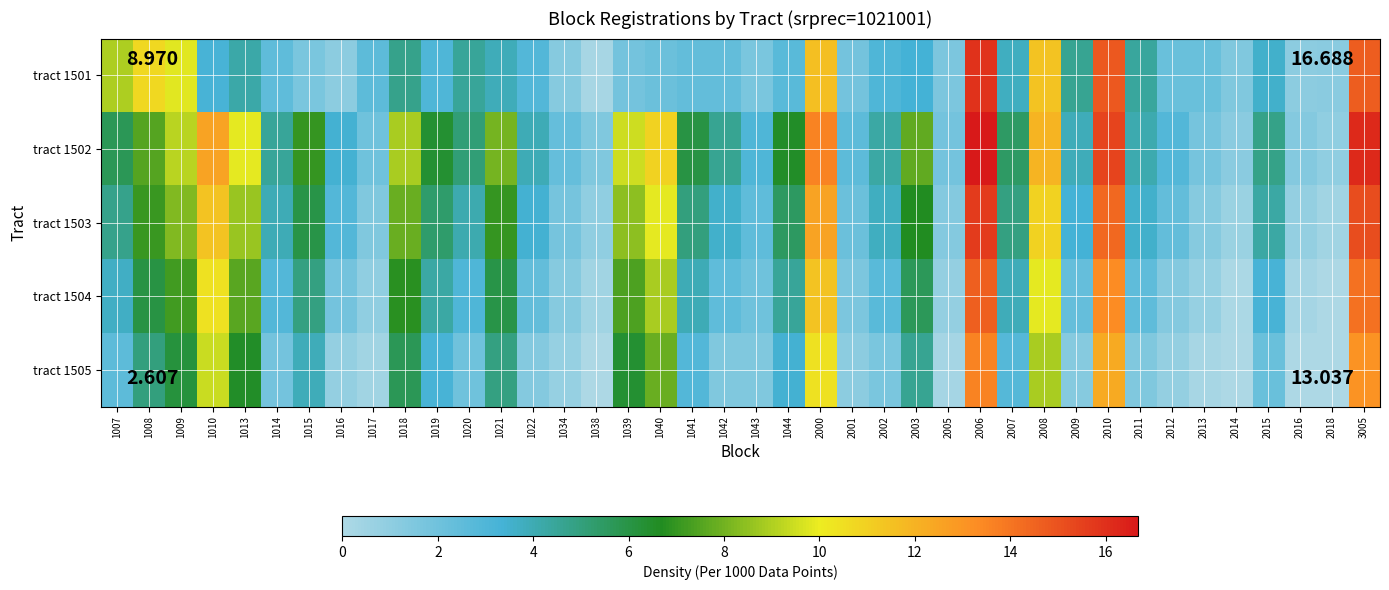

Reading left to right, transcribe all the data shown in this chart.

tract 1501: 1007=9.0	1008=10.7	1009=9.8	1010=3.2	1013=4.2	1014=2.5	1015=1.7	1016=1.0	1017=2.6	1018=4.7	1019=3.0	1020=4.5	1021=3.9	1022=2.9	1034=1.3	1038=0.2	1039=1.9	1040=2.1	1041=2.4	1042=2.4	1043=1.7	1044=2.7	2000=11.6	2001=1.9	2002=3.0	2003=3.3	2005=1.6	2006=16.0	2007=3.8	2008=11.5	2009=4.6	2010=14.8	2011=4.4	2012=2.2	2013=2.2	2014=1.5	2015=3.5	2016=1.0	2018=1.1	3005=14.7
tract 1502: 1007=5.7	1008=7.5	1009=9.2	1010=12.5	1013=9.9	1014=4.5	1015=7.0	1016=3.4	1017=2.0	1018=8.9	1019=6.4	1020=5.1	1021=8.0	1022=4.0	1034=2.3	1038=1.5	1039=9.5	1040=11.0	1041=6.0	1042=4.6	1043=3.0	1044=6.6	2000=13.6	2001=2.6	2002=4.3	2003=7.7	2005=1.9	2006=16.7	2007=5.4	2008=12.0	2009=3.9	2010=15.4	2011=4.1	2012=2.9	2013=1.8	2014=1.1	2015=4.8	2016=1.4	2018=0.9	3005=16.2
tract 1503: 1007=4.7	1008=7.1	1009=8.2	1010=11.5	1013=8.7	1014=4.0	1015=5.9	1016=2.9	1017=1.5	1018=7.8	1019=5.3	1020=4.1	1021=7.0	1022=3.4	1034=1.8	1038=0.9	1039=8.4	1040=9.9	1041=5.0	1042=3.5	1043=2.5	1044=5.5	2000=12.5	2001=2.1	2002=3.8	2003=6.7	2005=1.4	2006=15.6	2007=4.9	2008=11.0	2009=3.3	2010=14.4	2011=3.5	2012=2.4	2013=1.3	2014=0.6	2015=4.3	2016=0.8	2018=0.4	3005=15.1
tract 1504: 1007=3.7	1008=6.0	1009=7.2	1010=10.4	1013=7.6	1014=2.9	1015=4.9	1016=1.9	1017=0.9	1018=6.8	1019=4.3	1020=3.0	1021=5.9	1022=2.4	1034=1.3	1038=0.4	1039=7.4	1040=8.9	1041=4.0	1042=2.5	1043=2.0	1044=4.5	2000=11.5	2001=1.6	2002=2.7	2003=5.6	2005=0.8	2006=14.6	2007=3.9	2008=9.9	2009=2.3	2010=13.4	2011=2.5	2012=1.4	2013=0.7	2014=0.1	2015=3.2	2016=0.3	2018=0.0	3005=14.1
tract 1505: 1007=2.6	1008=5.0	1009=6.2	1010=9.4	1013=6.6	1014=1.9	1015=3.9	1016=0.8	1017=0.4	1018=5.7	1019=3.2	1020=2.0	1021=4.9	1022=1.4	1034=0.7	1038=0.0	1039=6.4	1040=7.8	1041=2.9	1042=1.5	1043=1.5	1044=3.4	2000=10.4	2001=1.0	2002=1.7	2003=4.6	2005=0.3	2006=13.6	2007=2.8	2008=8.9	2009=1.3	2010=12.3	2011=1.5	2012=0.8	2013=0.2	2014=0.0	2015=2.2	2016=0.0	2018=0.0	3005=13.0